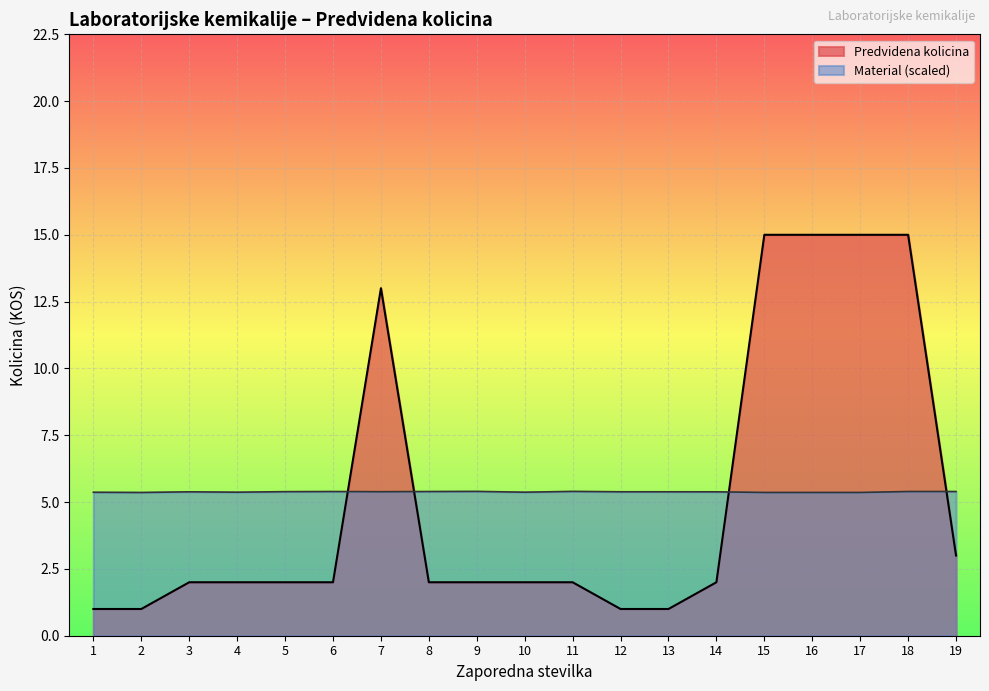

At which category does Predvidena kolicina reach its first local peak?

7